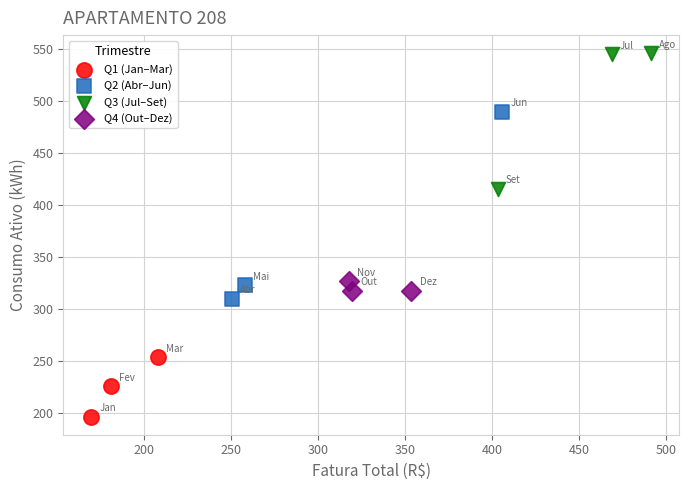

Which series contains the lowest Y value?

Q1 (Jan–Mar)